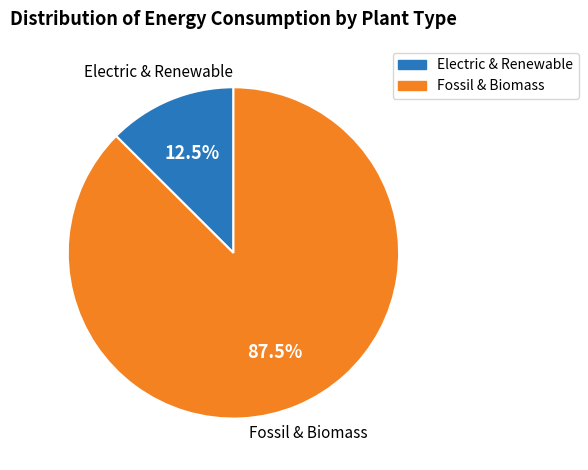

Is there any slice that represents more than half of the pie?

Yes